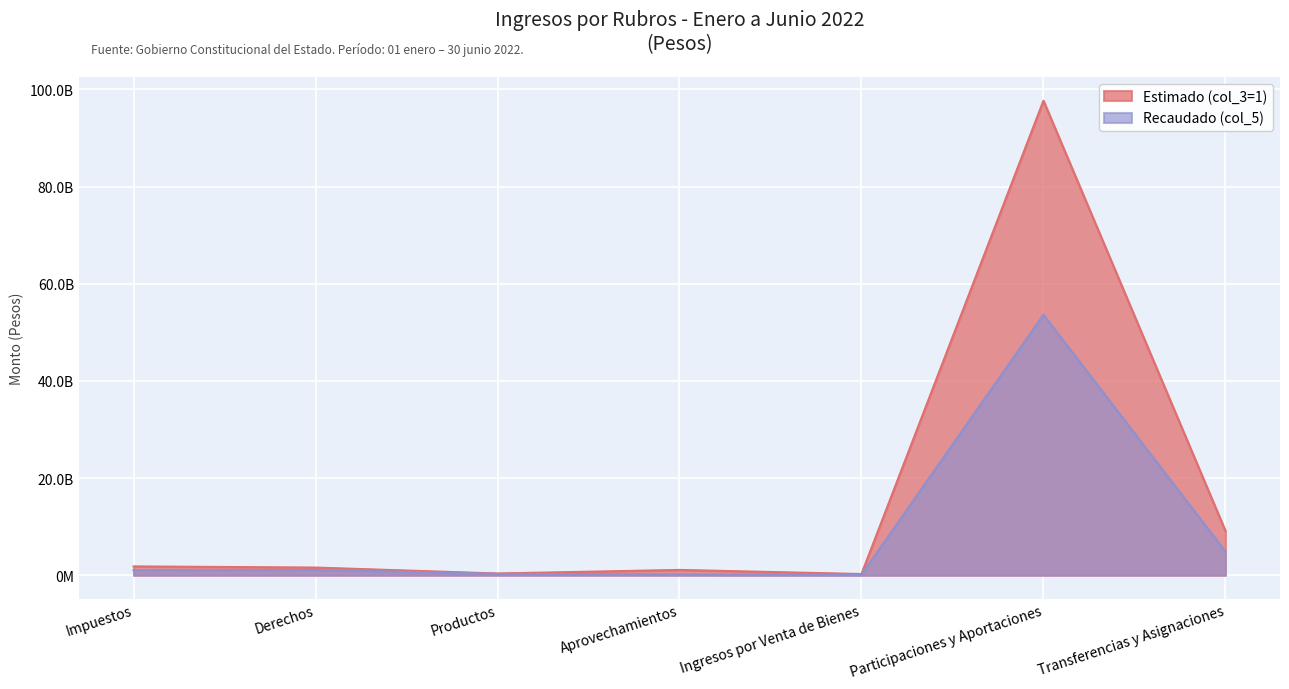

At which label is Recaudado (col_5) closest to 26857765967?

Transferencias y Asignaciones